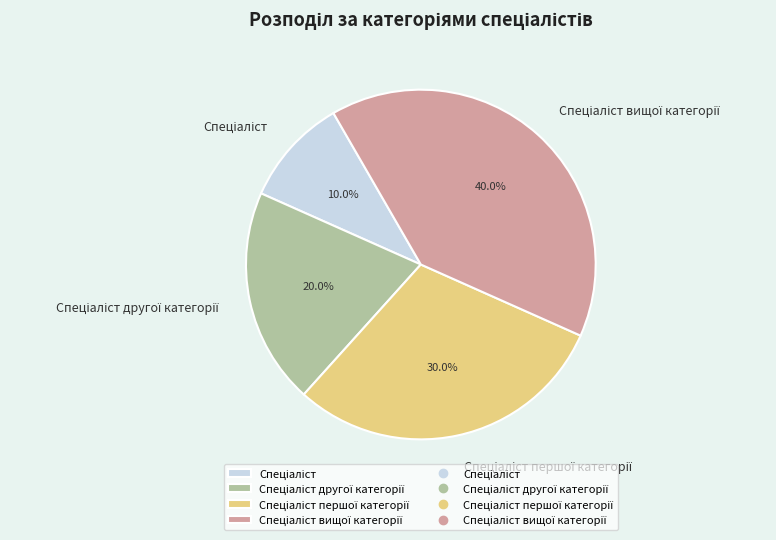

Does any single category account for the majority?

No